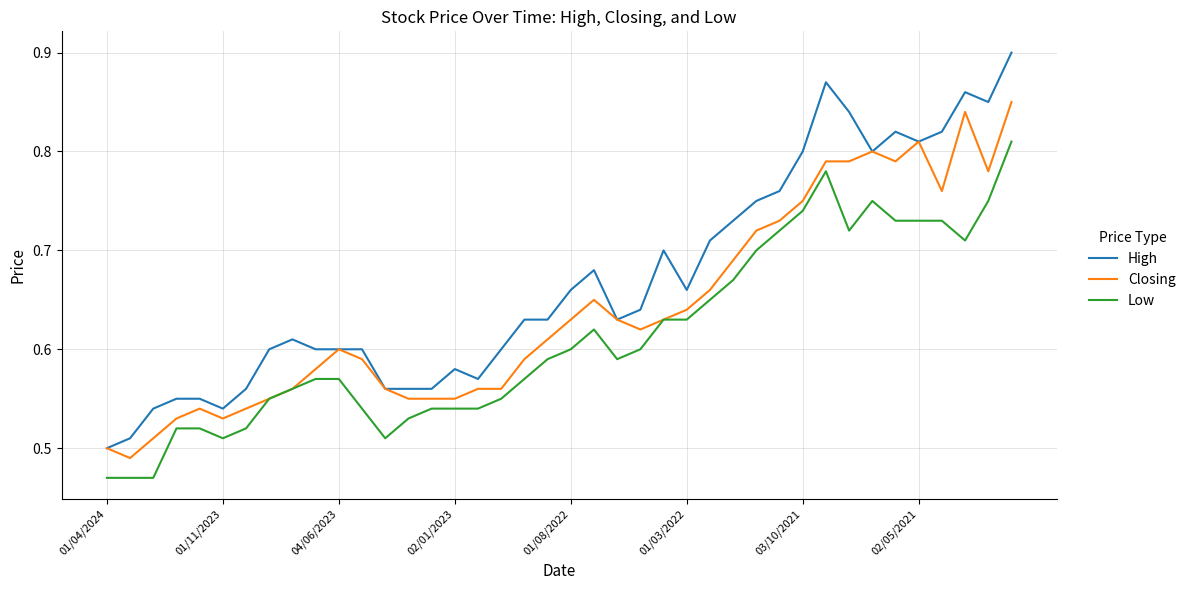

Rank the series by their average value, from lowest to highest.

Low, Closing, High